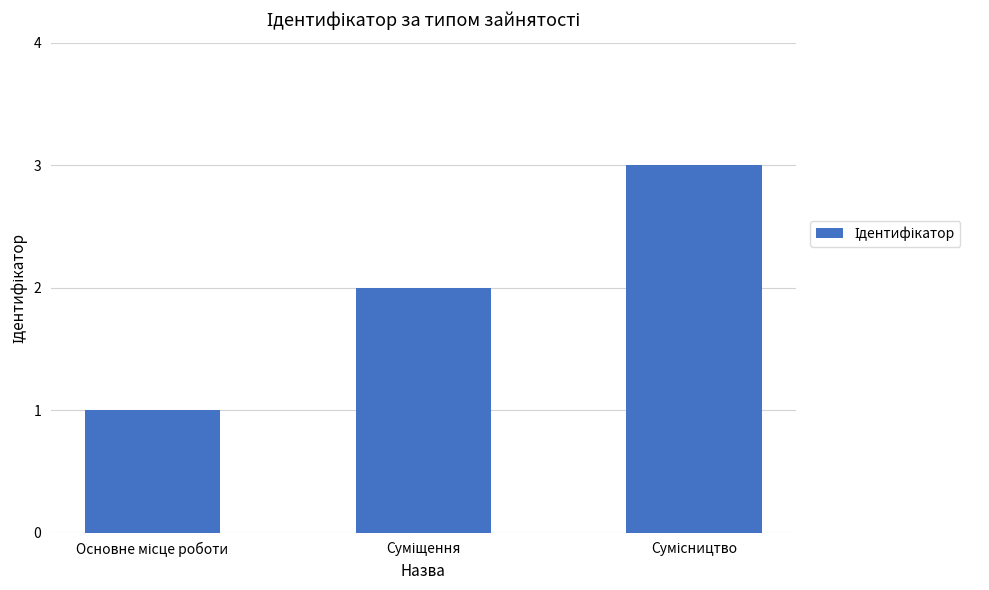

What is the sum of all values?

6